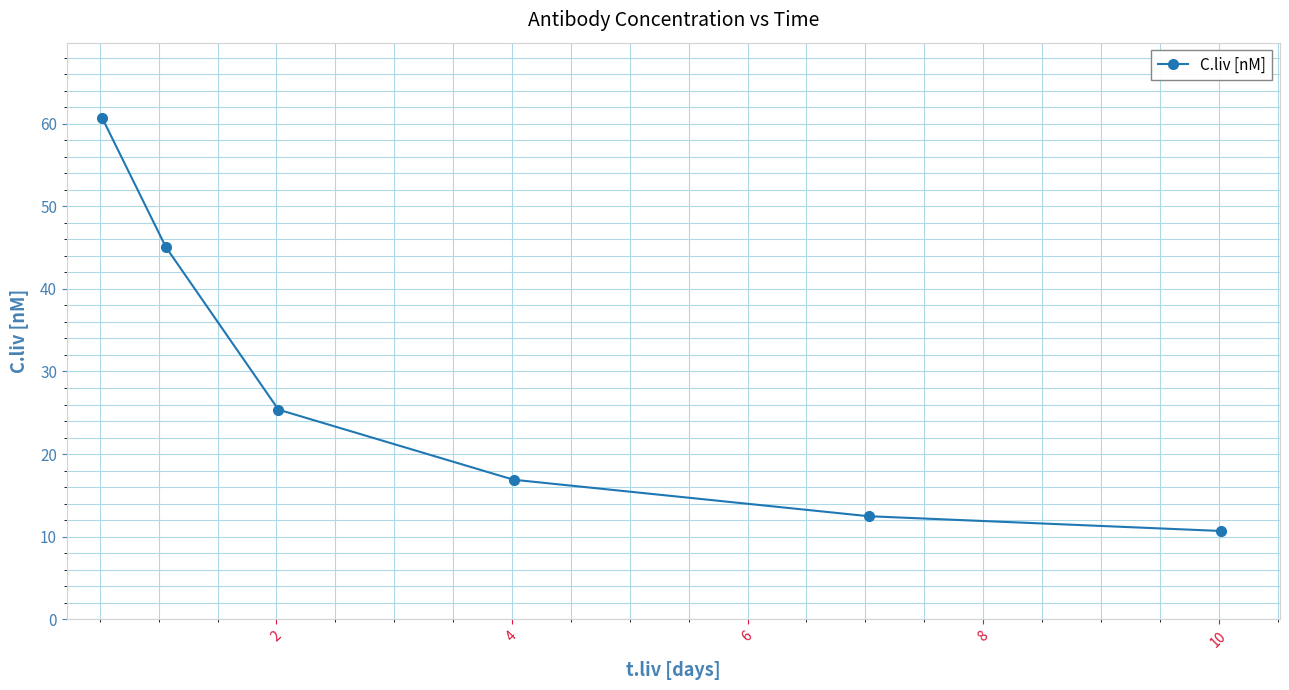

True or false: there are more than 1 points higher than both neighbors.

False